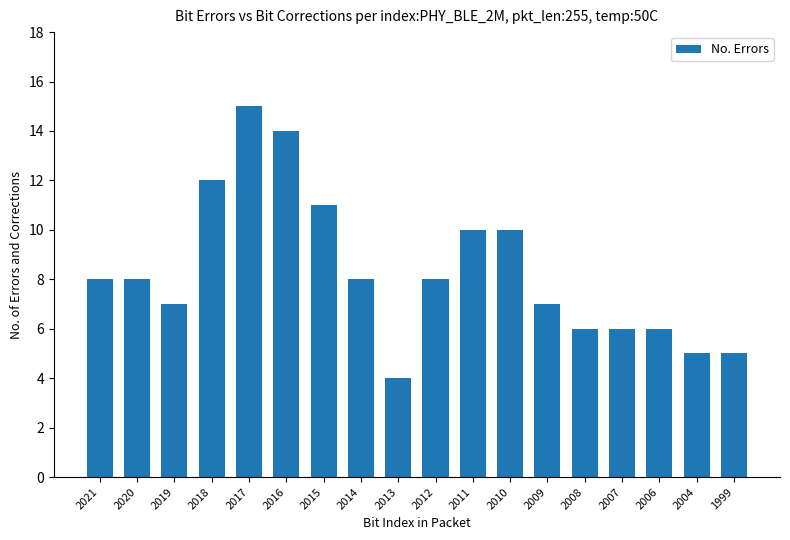

Reading right to left, what are all the values shown in this chart?

1999=5	2004=5	2006=6	2007=6	2008=6	2009=7	2010=10	2011=10	2012=8	2013=4	2014=8	2015=11	2016=14	2017=15	2018=12	2019=7	2020=8	2021=8